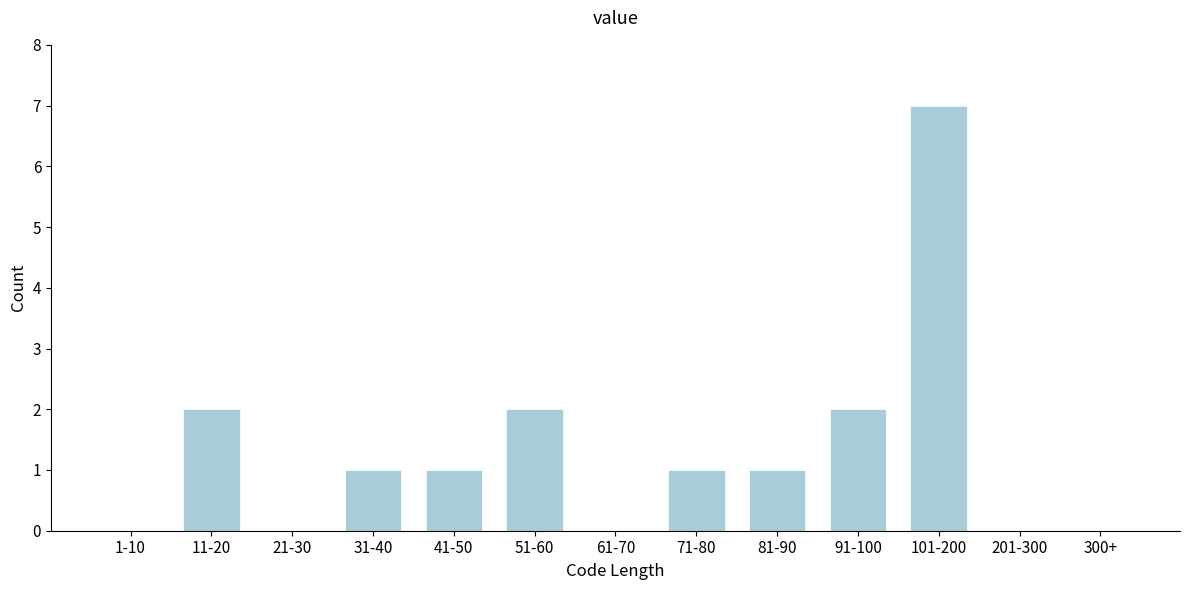

Reading left to right, list all the values displayed in this chart.

1-10=0	11-20=2	21-30=0	31-40=1	41-50=1	51-60=2	61-70=0	71-80=1	81-90=1	91-100=2	101-200=7	201-300=0	300+=0